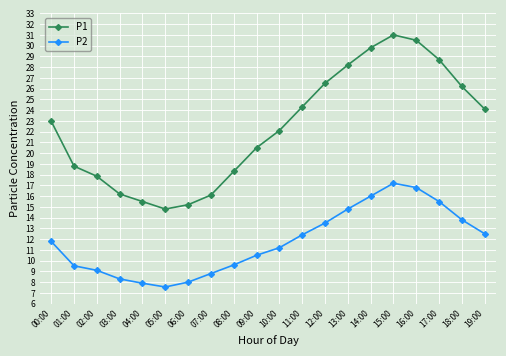

The P1 series shows 15.1 at 19:00. True or false?

False